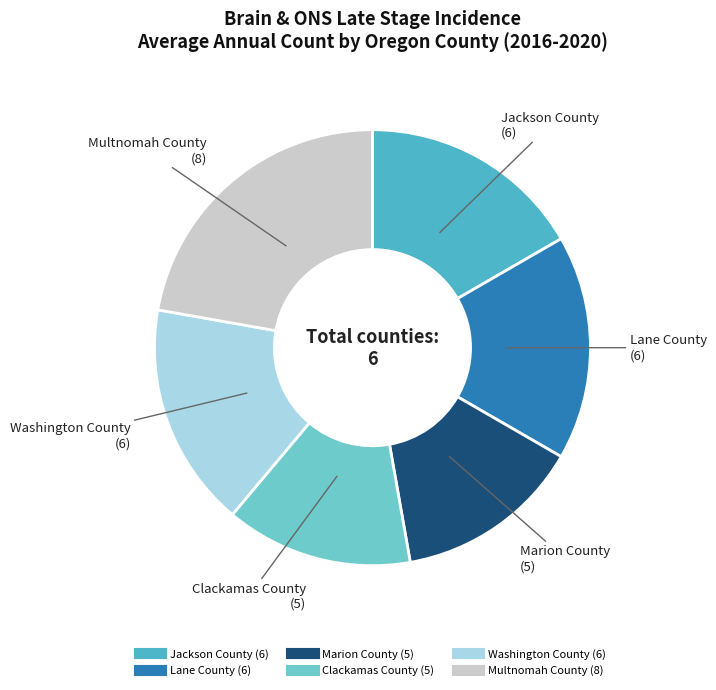

Do Multnomah County and Jackson County together represent more than half of the pie?

No